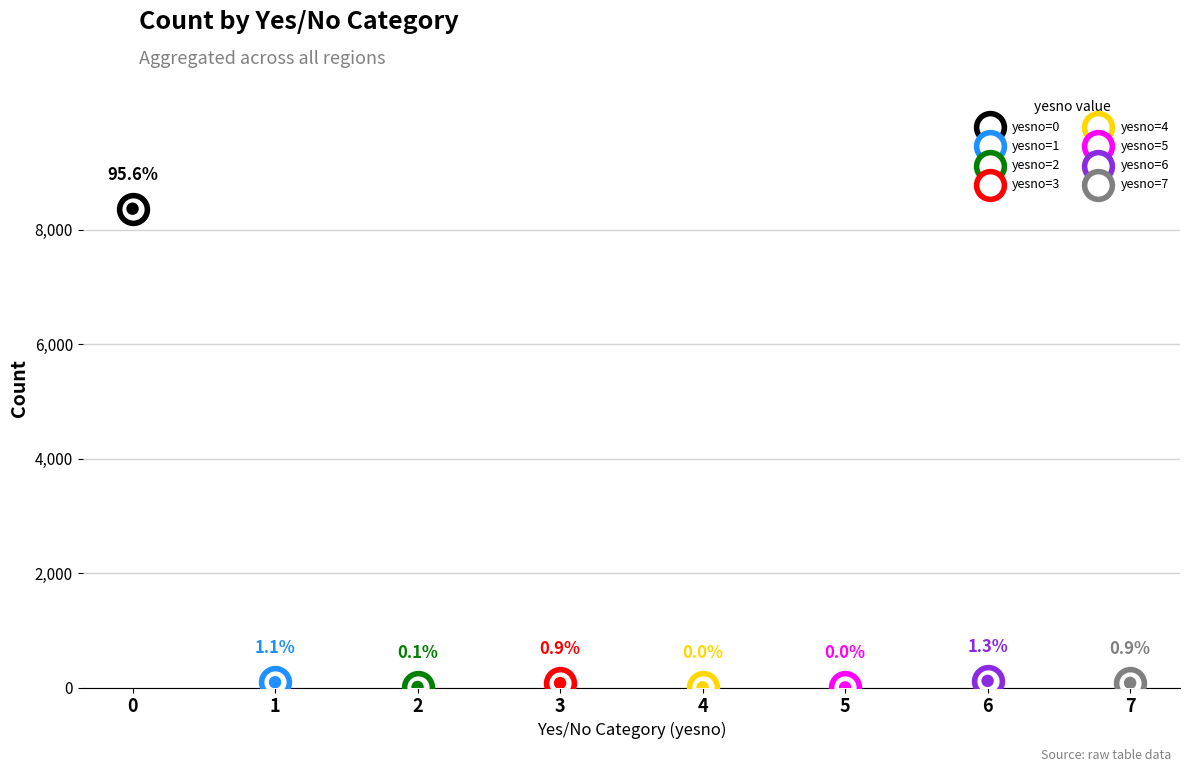

What is the change in value from 0 to 7?

-8287